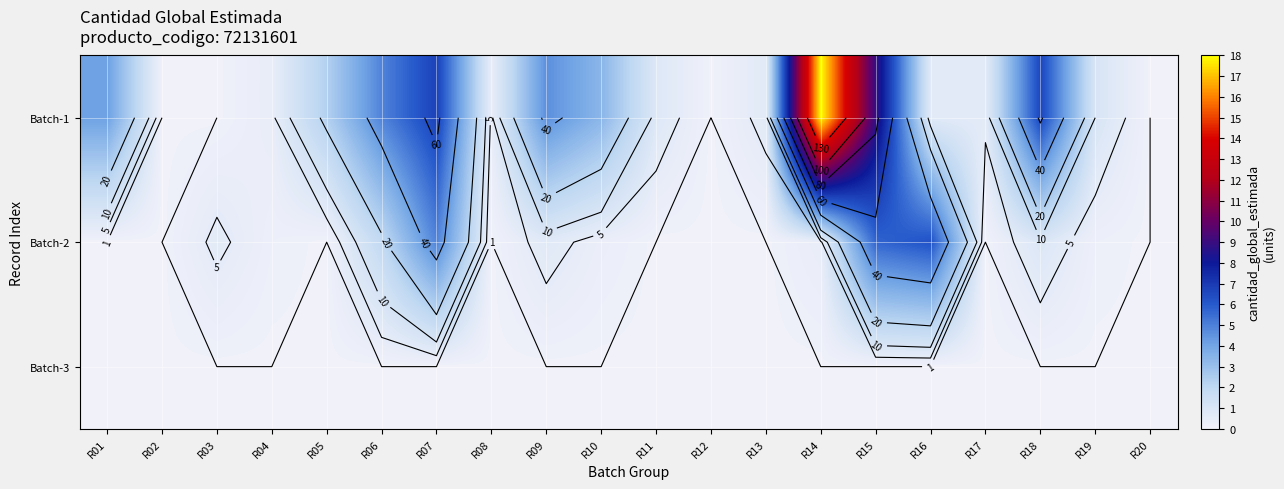

Which category has the lowest value in the Batch-1 series?

R02